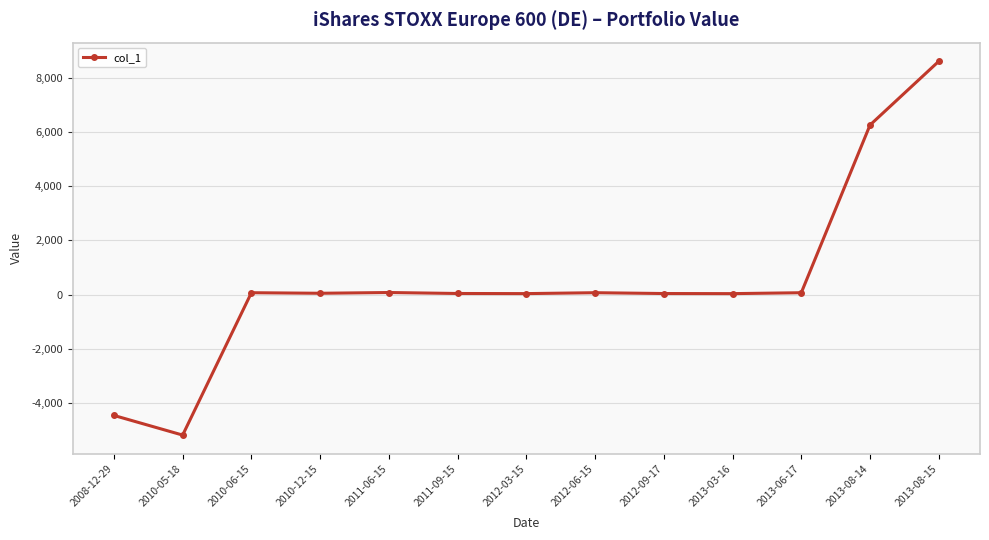

What is the change in value from 2011-06-15 to 2013-08-14?

+6190.3